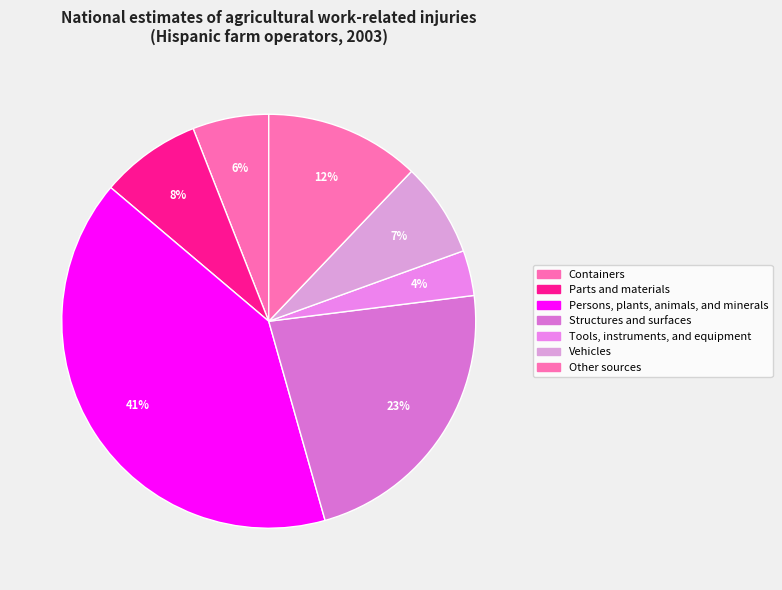

Which has a higher value, Parts and materials or Other sources?

Other sources